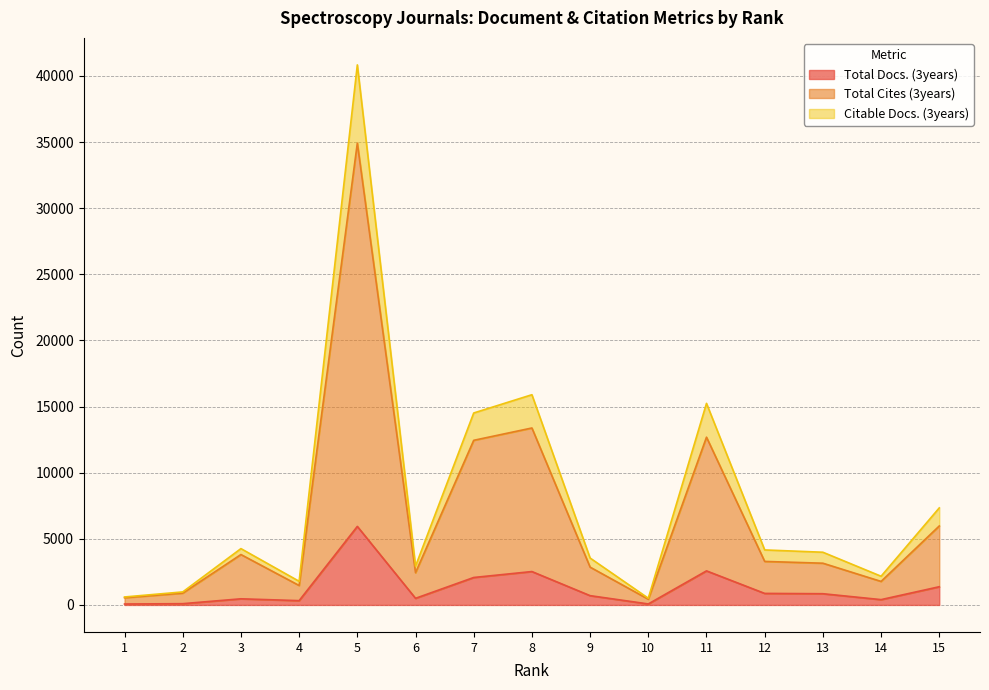

Which series changed the most between 7 and 12?

Citable Docs. (3years)